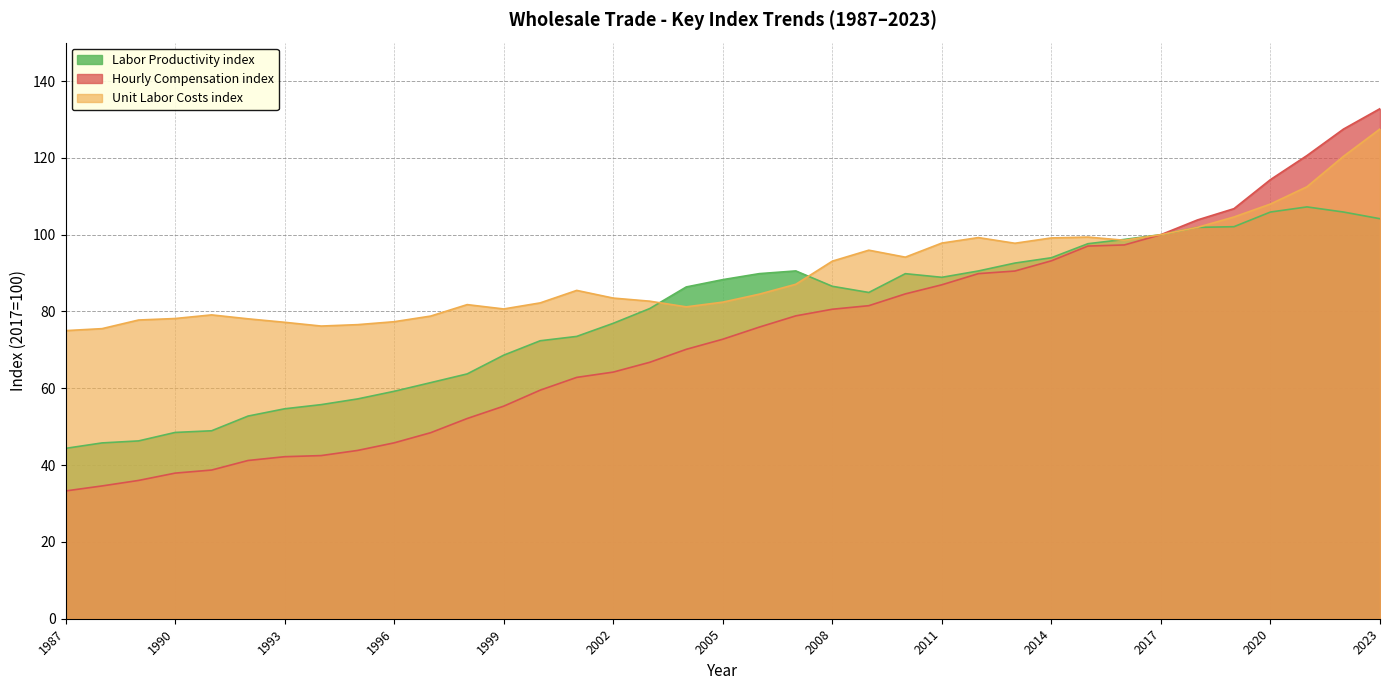

Rank the series at 2001 from highest to lowest value.

Unit Labor Costs index, Labor Productivity index, Hourly Compensation index